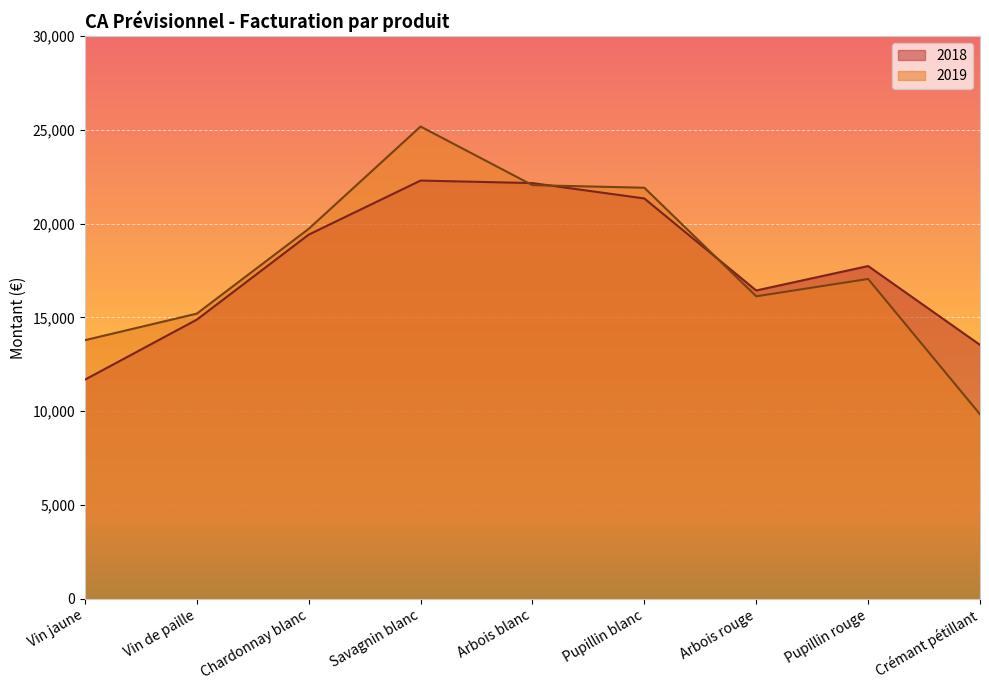

Which series has the largest range (max minus min)?

2019